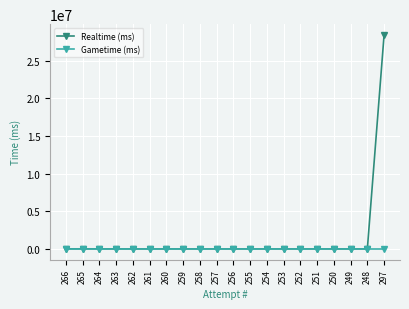

Is it true that Realtime (ms) equals 0 at 261?

True